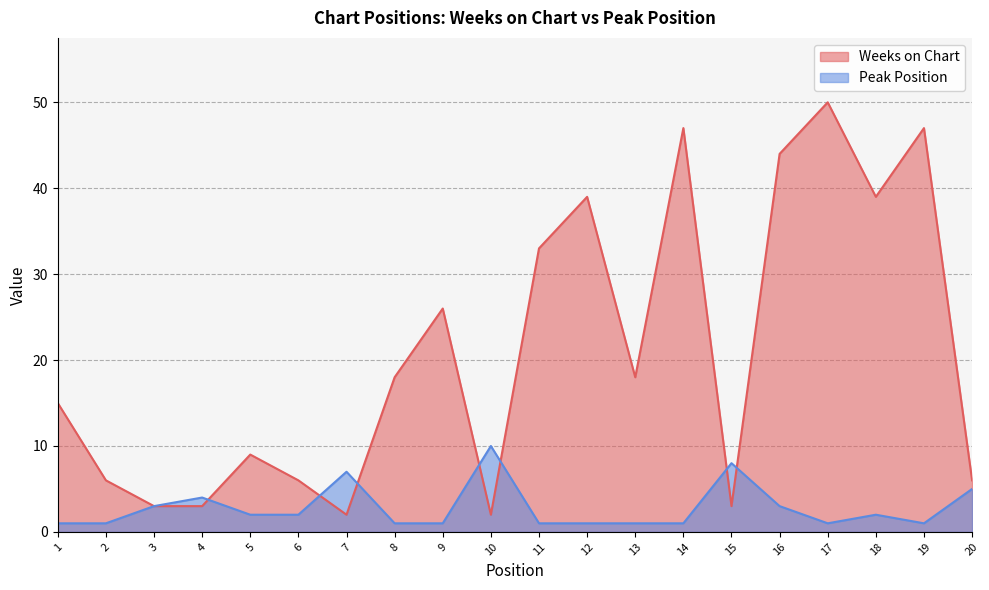

What is the total value across all series at 18?

41